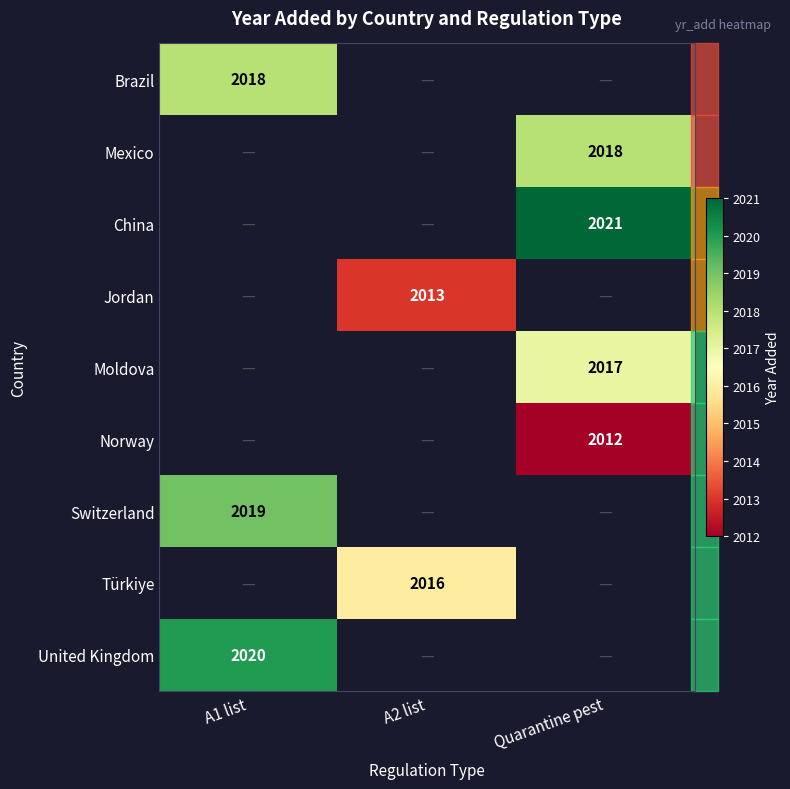

Is it true that Jordan equals 2013 at A2 list?

True